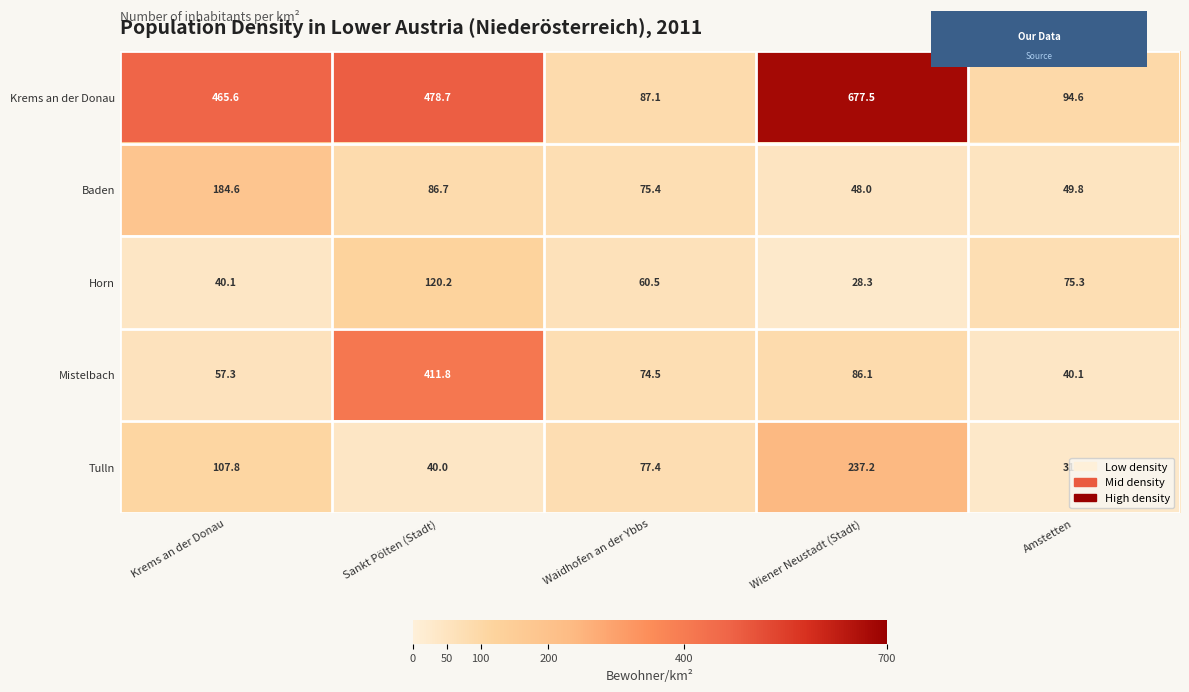

What is the sum of the Tulln values at Krems an der Donau and Sankt Pölten (Stadt)?

147.8